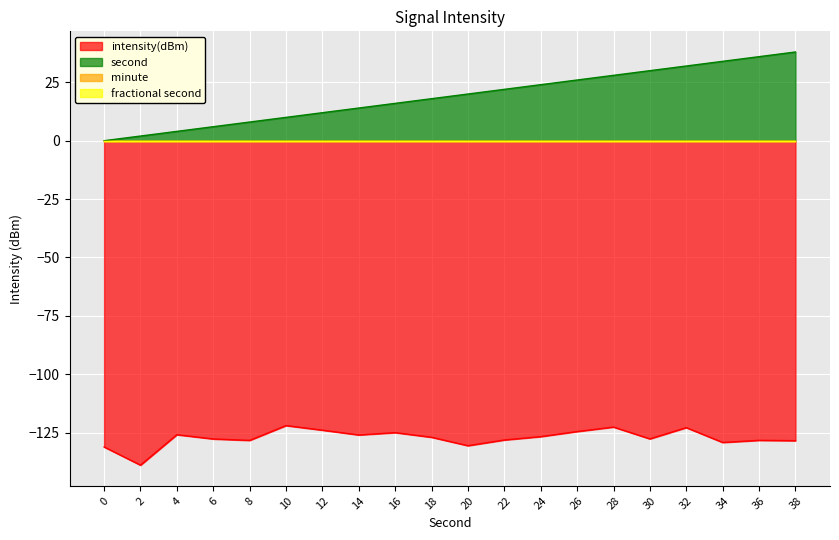

What is the maximum value shown in the chart?

38.0